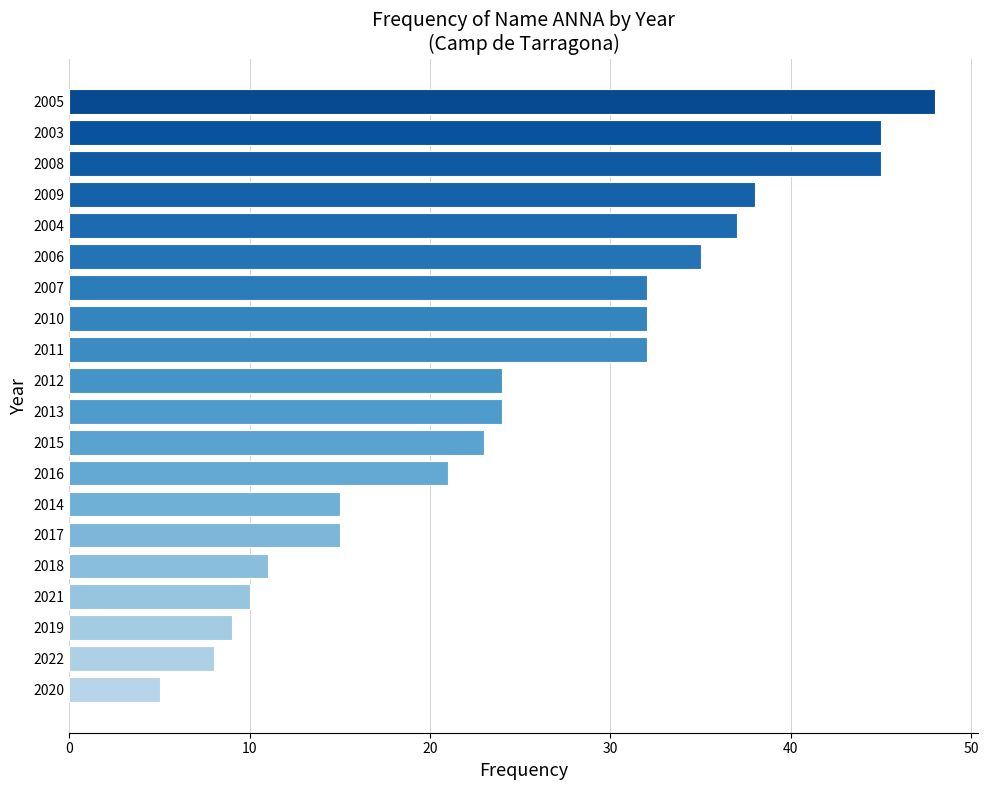

What is the difference between the values at 2017 and 2011?

17